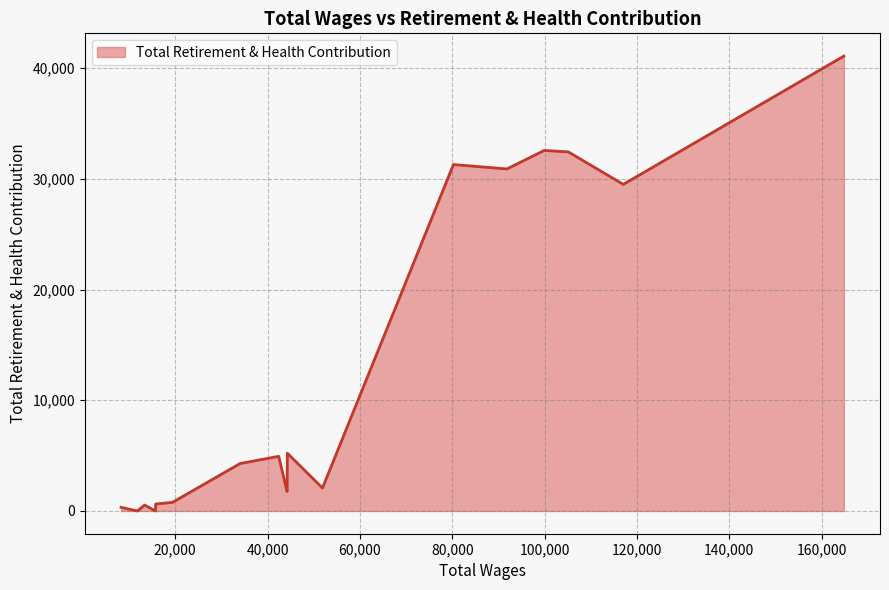

List the labels in order of value, smallest first.

15719.0, 11789.0, 8268.0, 13375.0, 15770.0, 16120.0, 19396.0, 44228.0, 44216.0, 51892.0, 34048.0, 42412.0, 44280.0, 117046.0, 91844.0, 80255.0, 105132.0, 99912.0, 164810.0